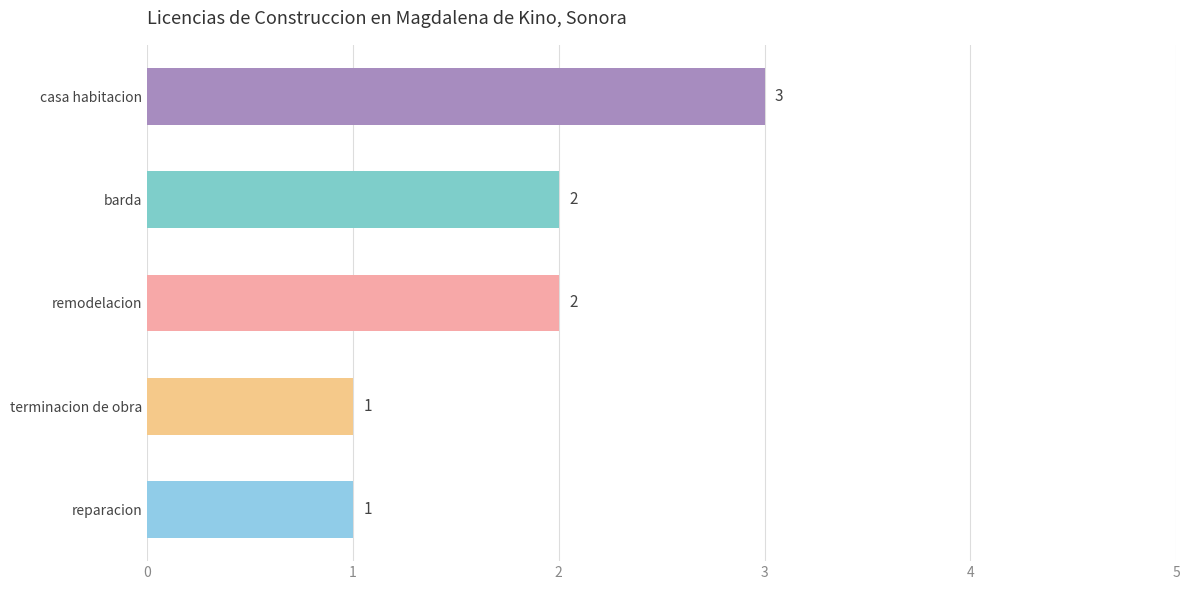

True or false: the data shows 2 at remodelacion.

True